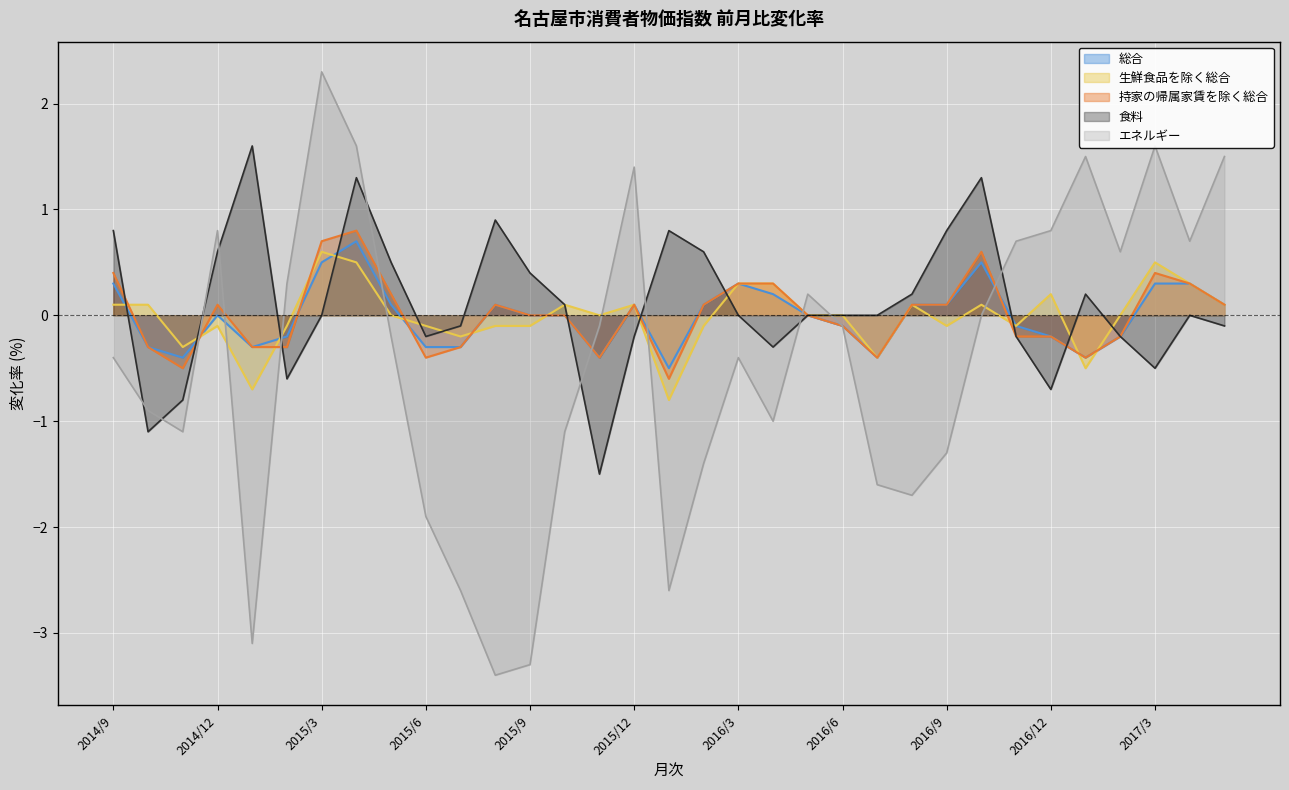

Where does the 生鮮食品を除く総合 series first go above 0?

2014/9